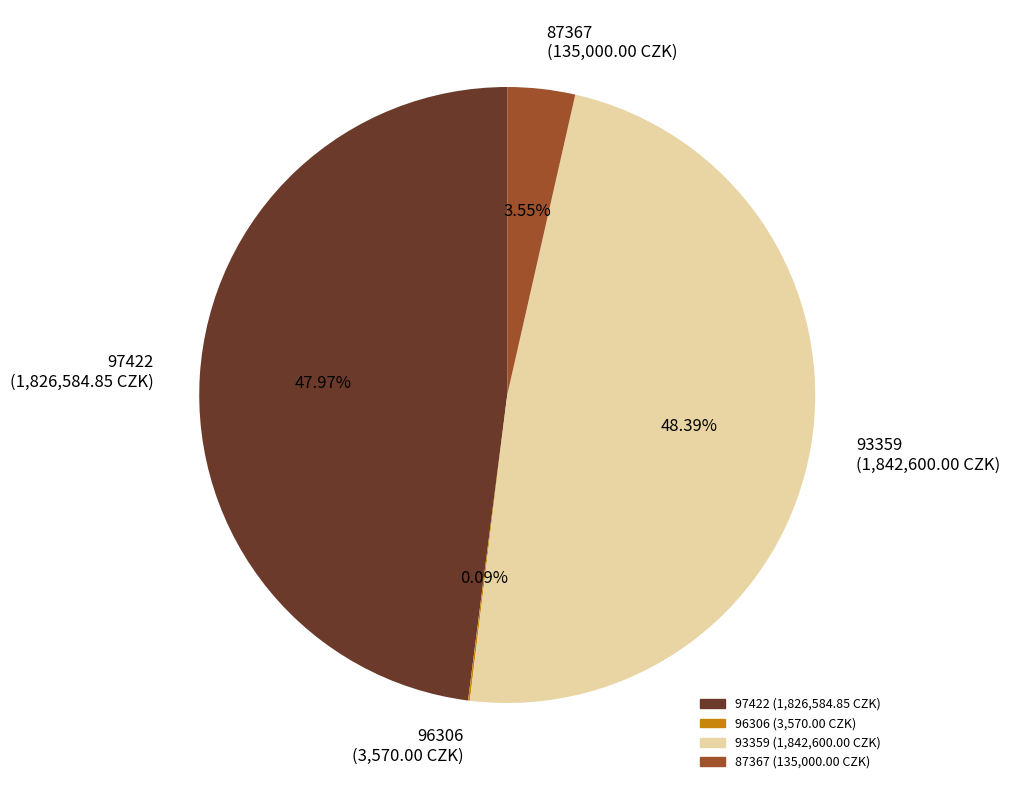

To the nearest percent, what percentage of the pie is 97422?

48%